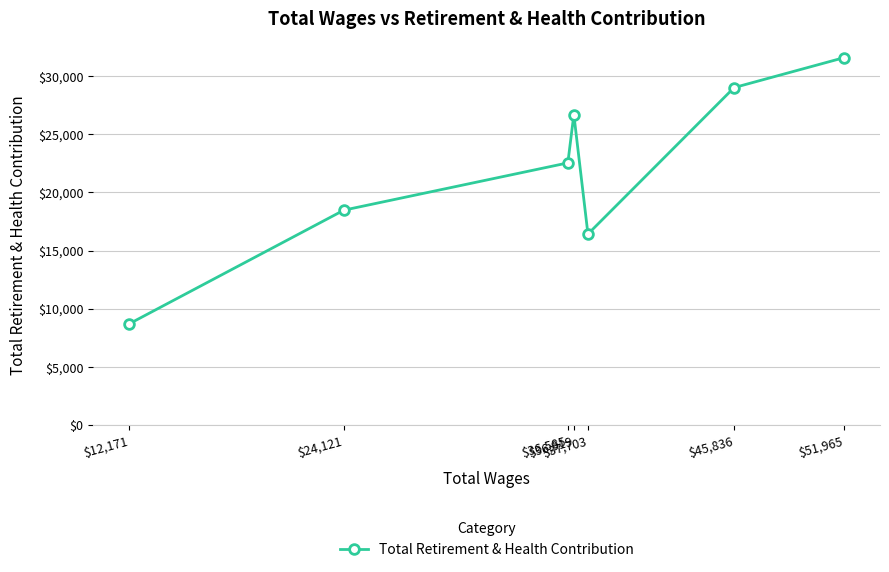

Between $36,919 and $36,585, which is larger?

$36,919